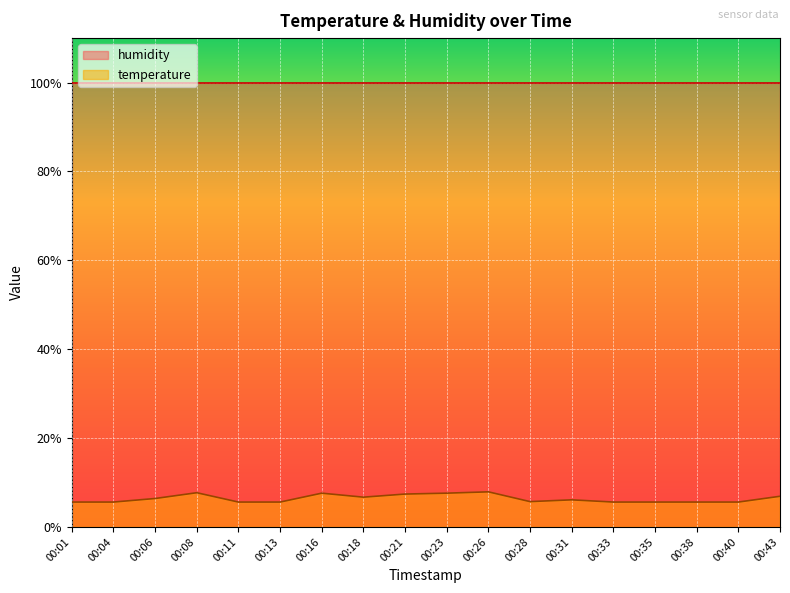

Does the chart display data point markers on the line(s)?

No